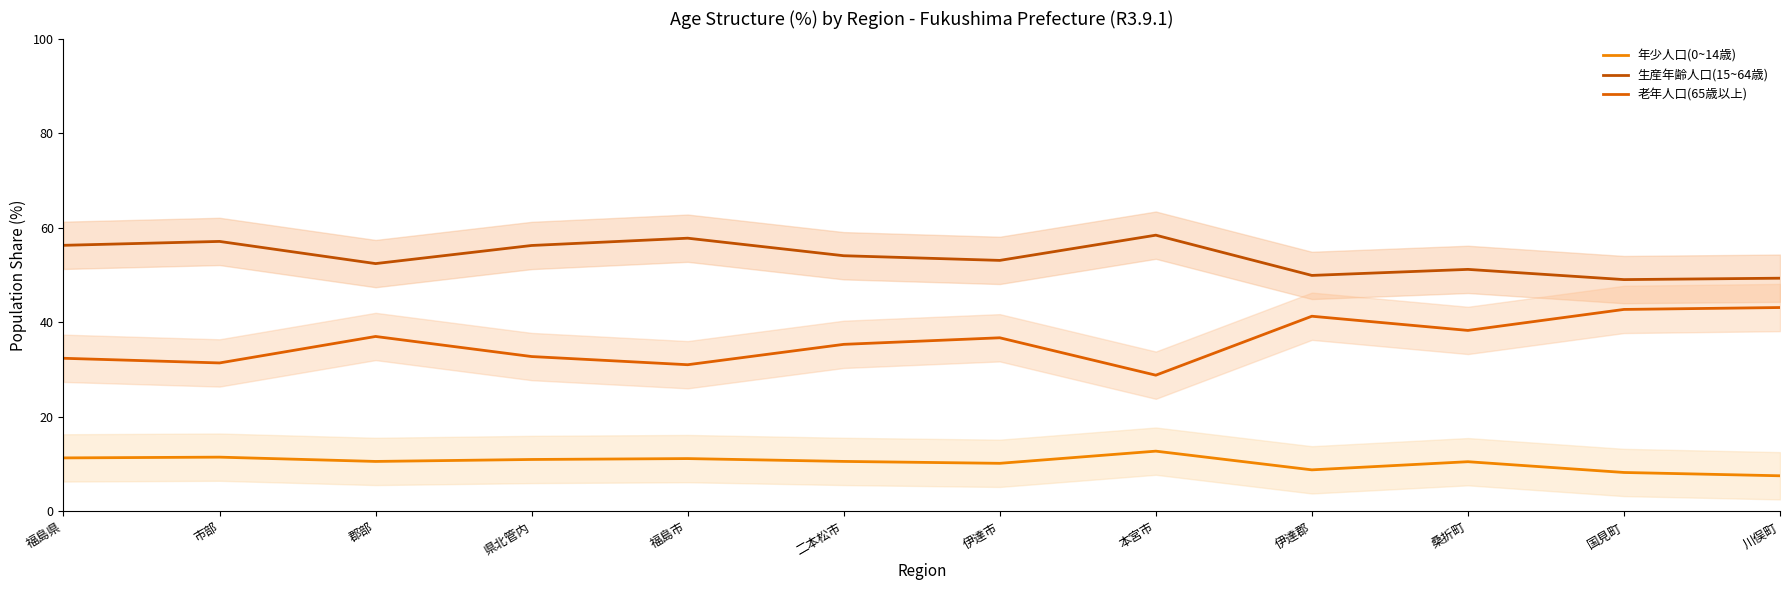

At which label is 生産年齢人口(15~64歳) closest to 53?

伊達市